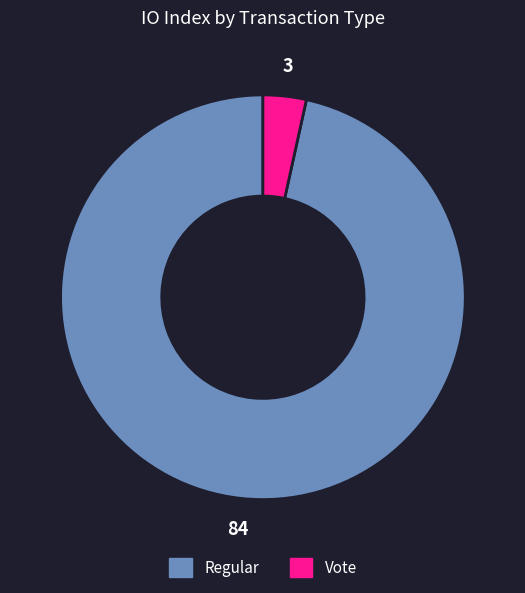

Is the sum of Regular and Vote greater than half?

Yes